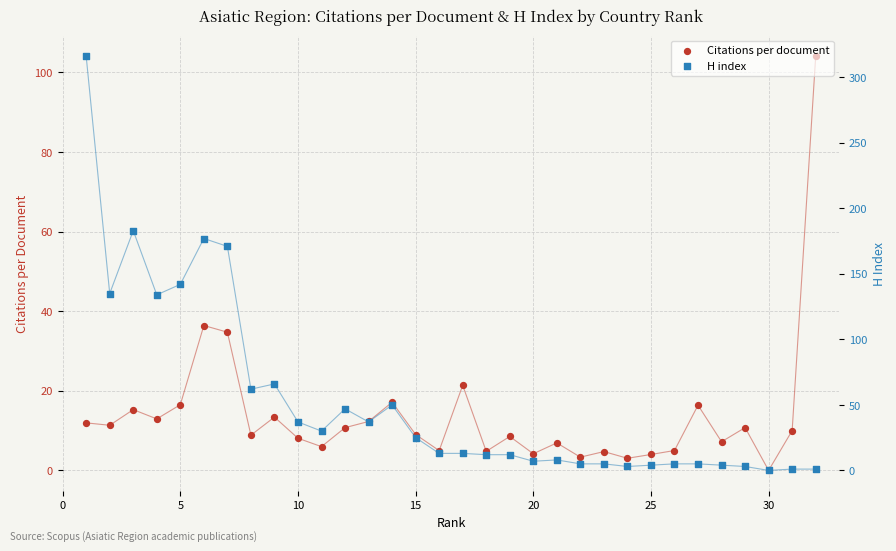

At how many categories does at least one series exceed 139?

5